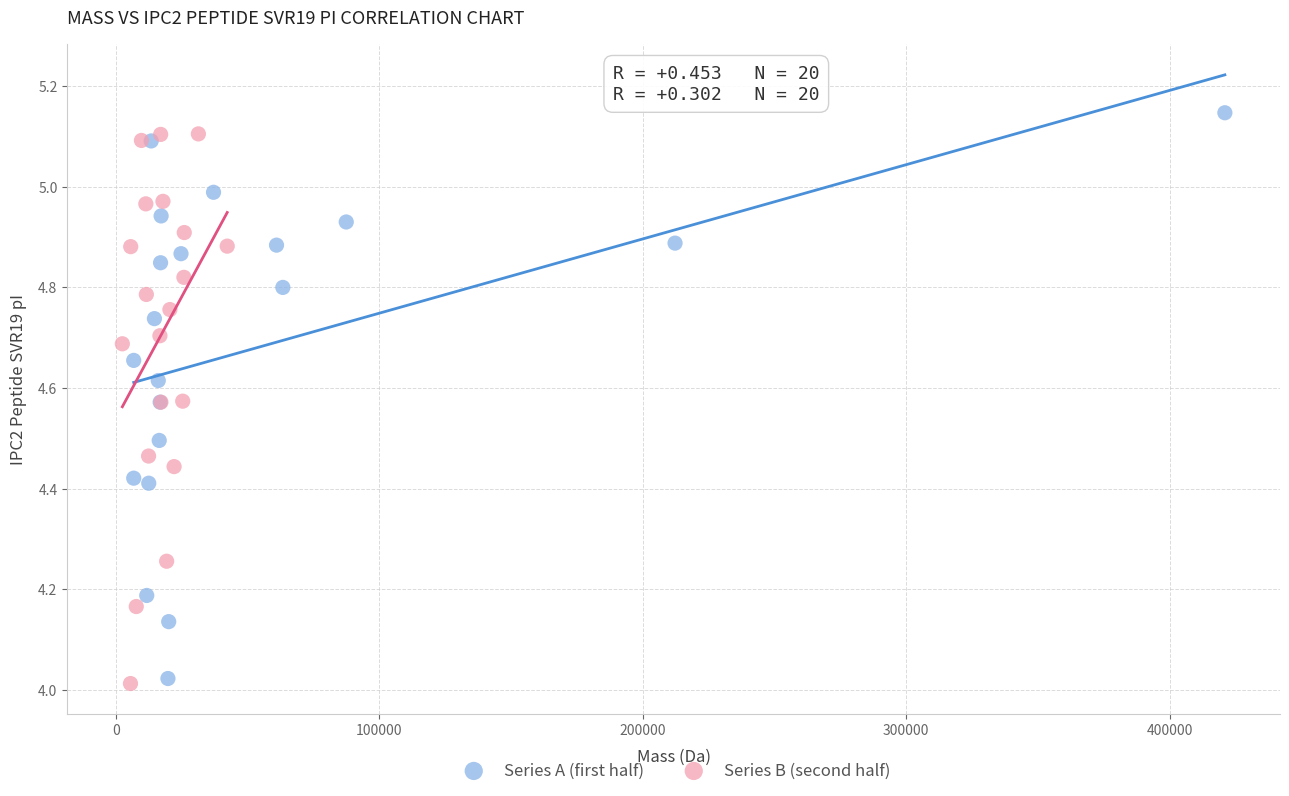

What are all the series names shown in the legend?

Series A (first half), Series B (second half)